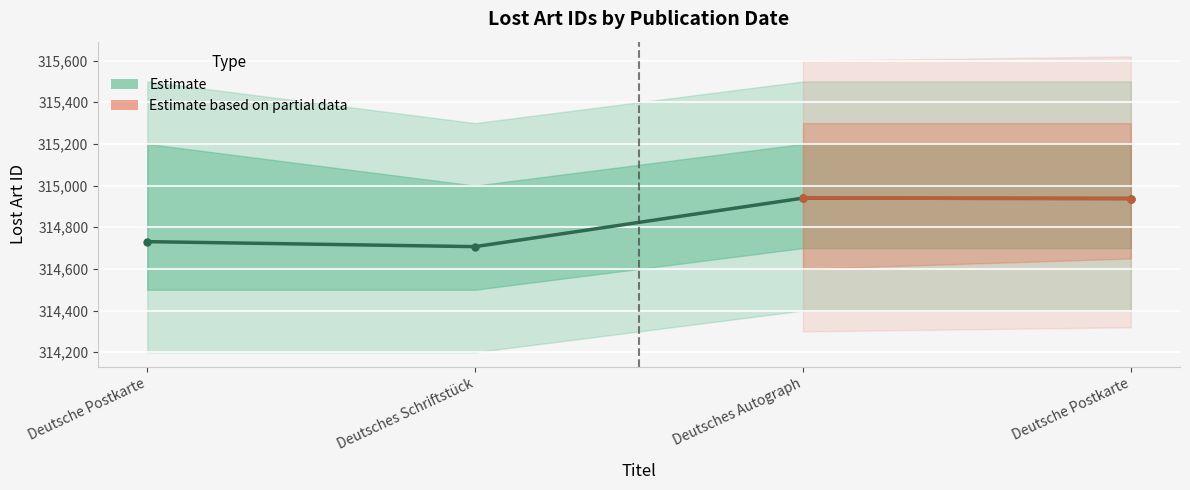

Reading right to left, list all the values displayed in this chart.

314938	314940	314707	314731